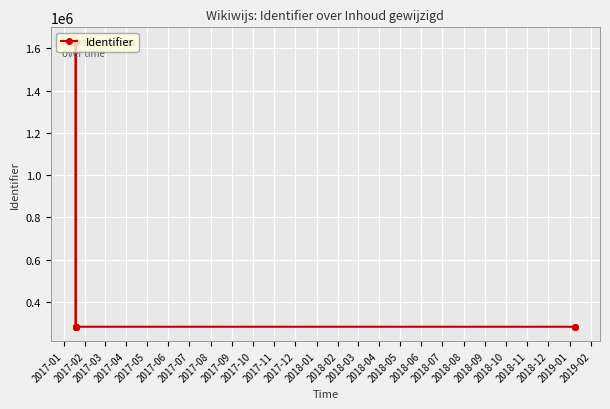

True or false: the data shows 166628 at 2017-04.

False